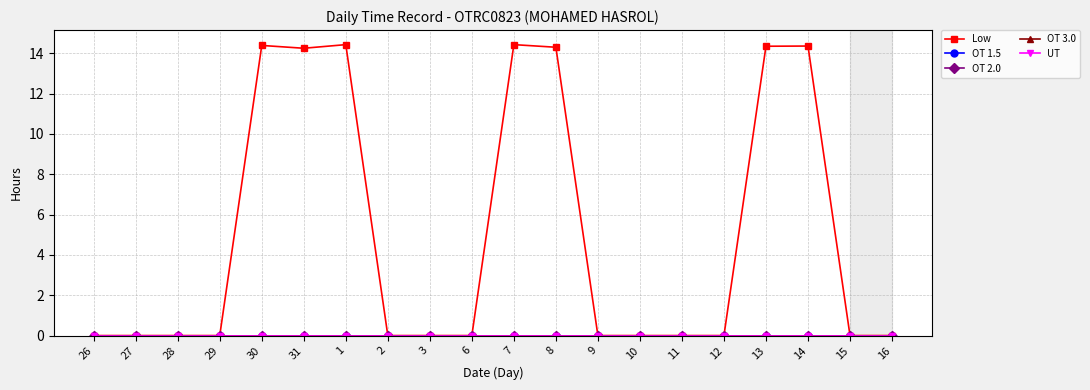

What is the greatest value displayed?

14.4